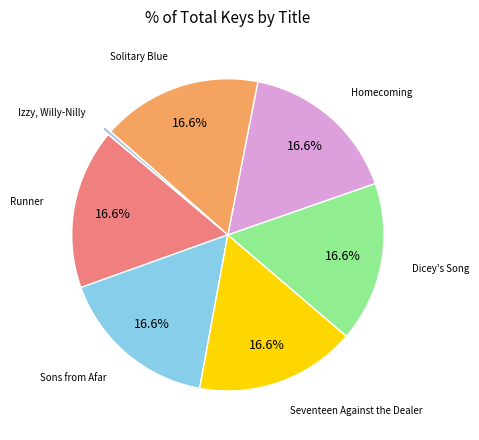

Does any single category account for the majority?

No